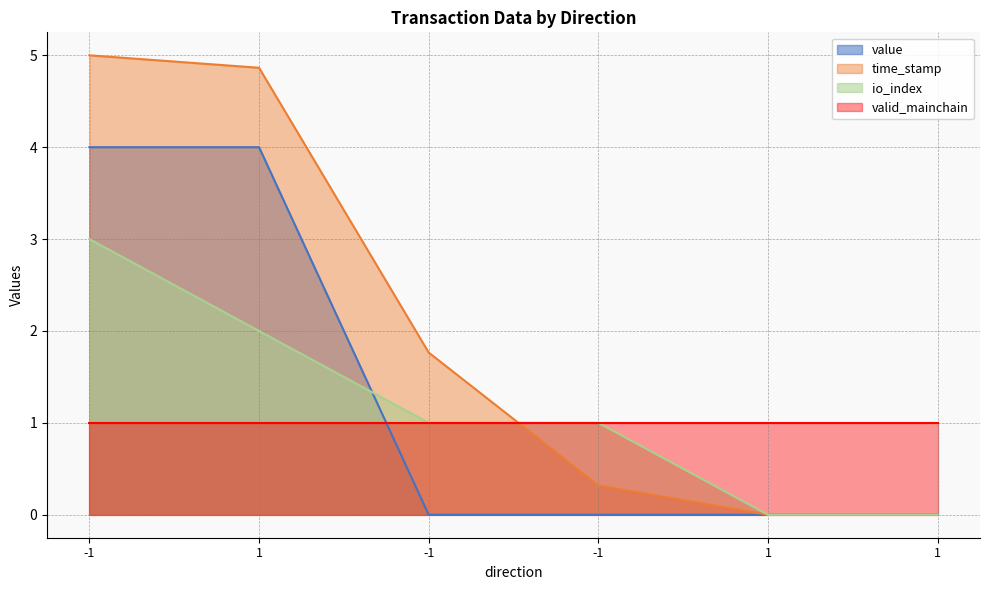

What is the average value of the value series?

1.3